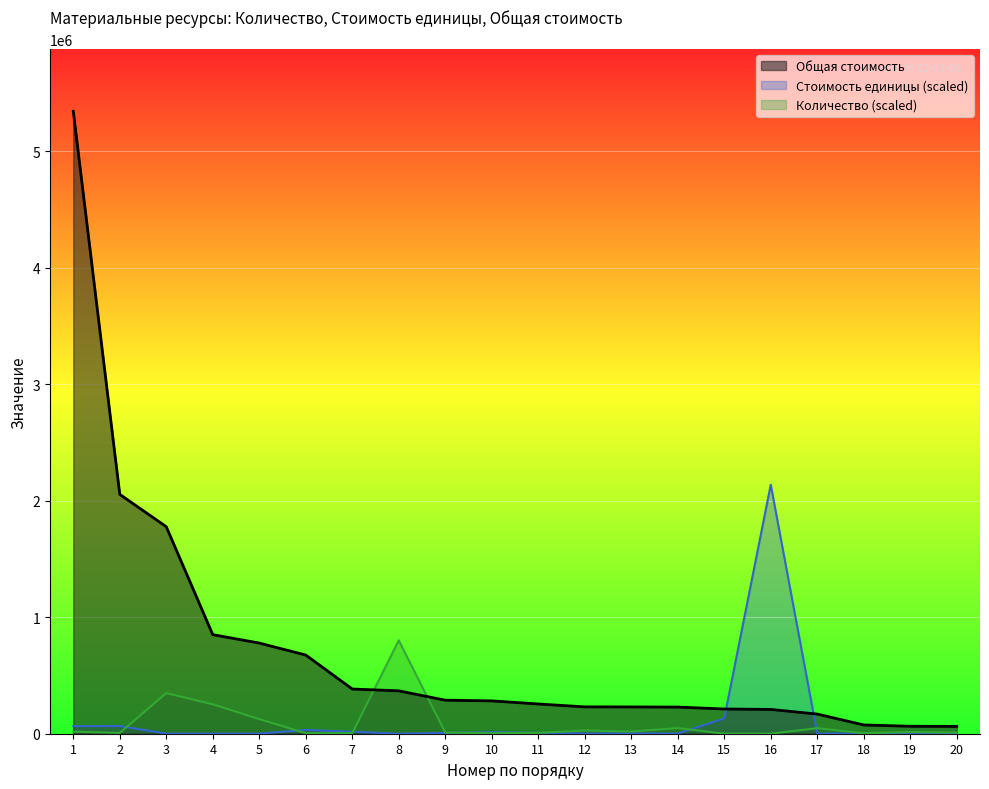

What is the minimum value shown in the chart?

21.4